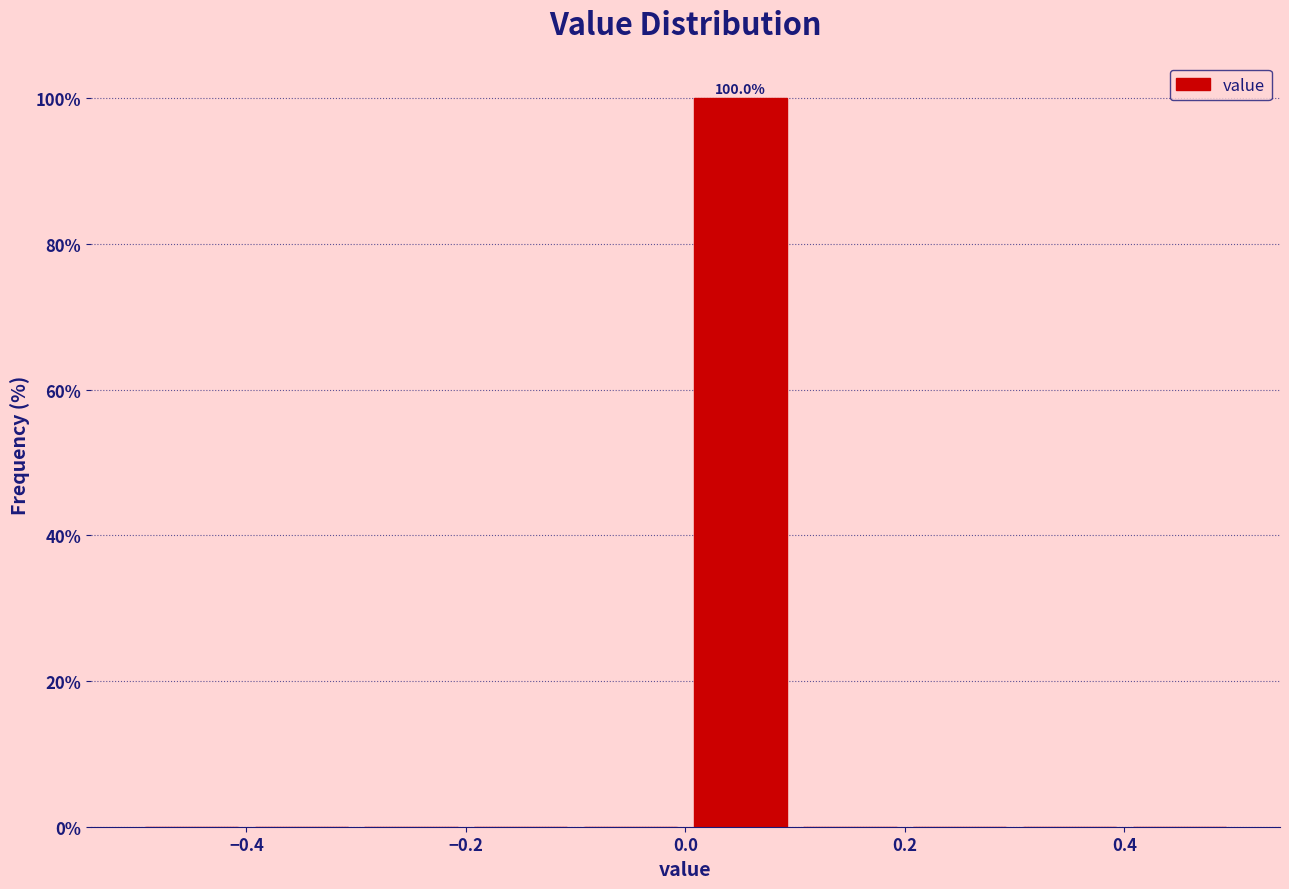

Which range on the x-axis has the tallest bar?

0.0 to 0.1